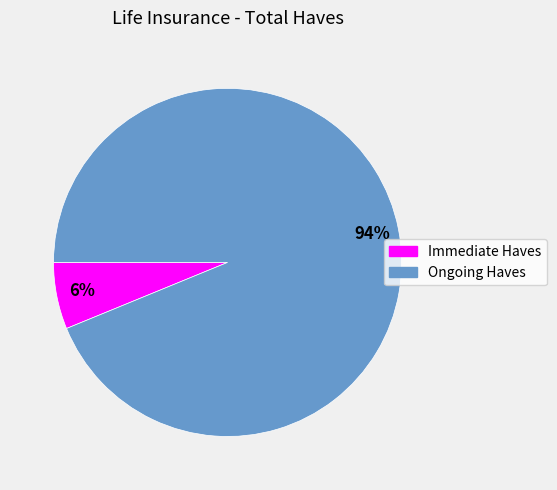

What is the ratio of the value at Immediate Haves to the value at Ongoing Haves?

0.1